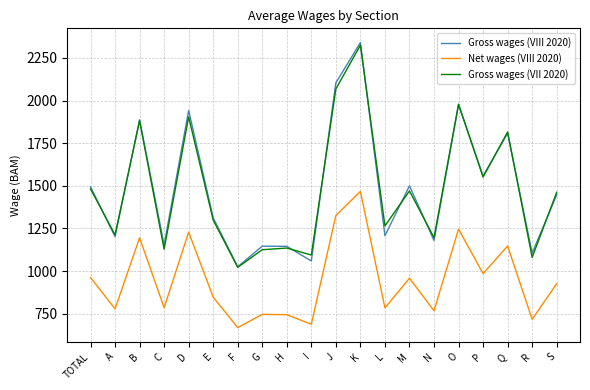

How many interior local peaks does the Net wages (VIII 2020) series have?

7